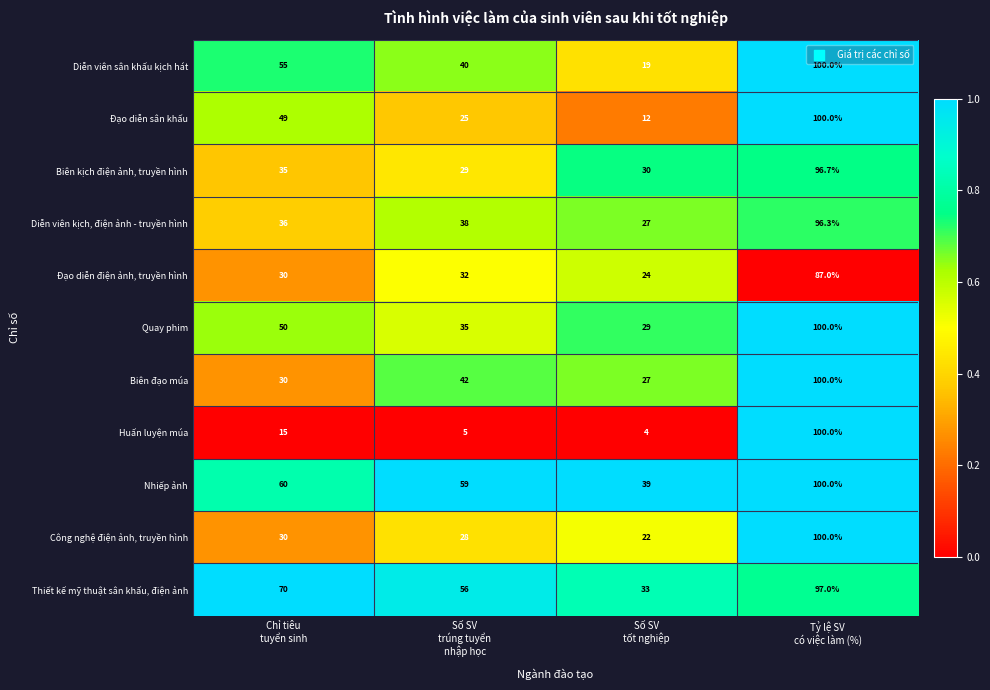

How many series are shown in this chart?

11